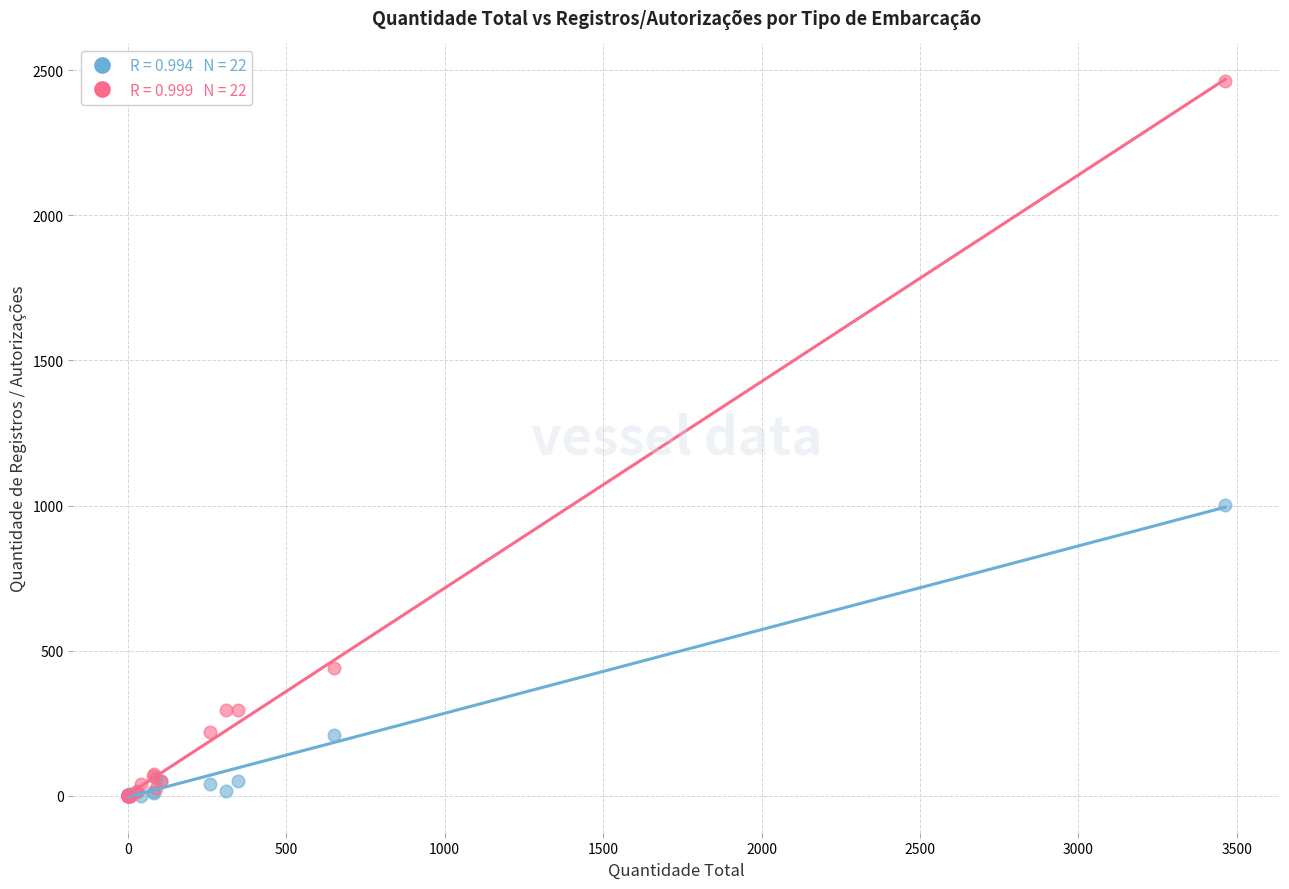

Across all series, what Y value is closest to 1231?

1001